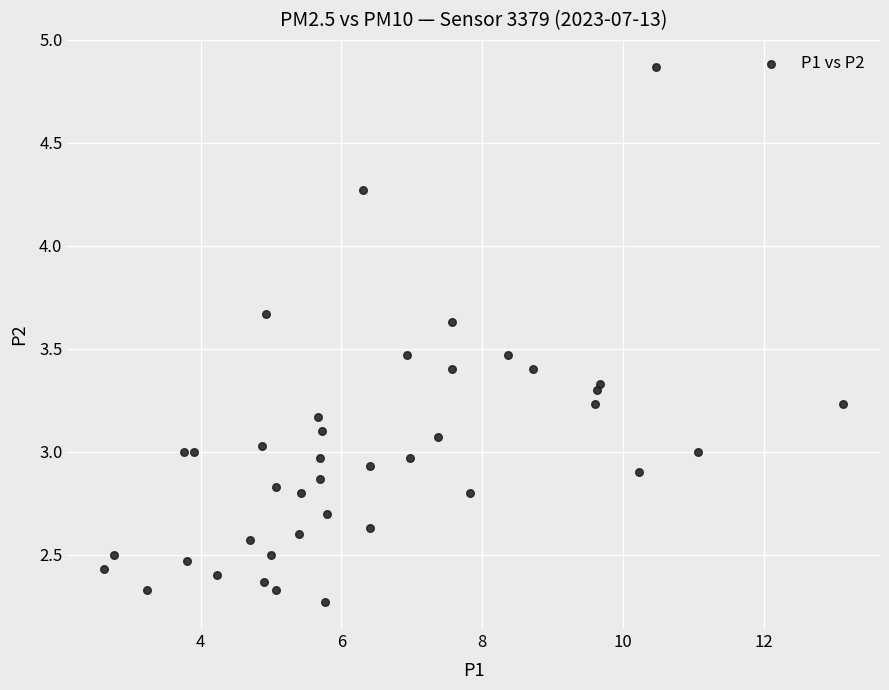

What is the range of X values (max minus min)?

10.5